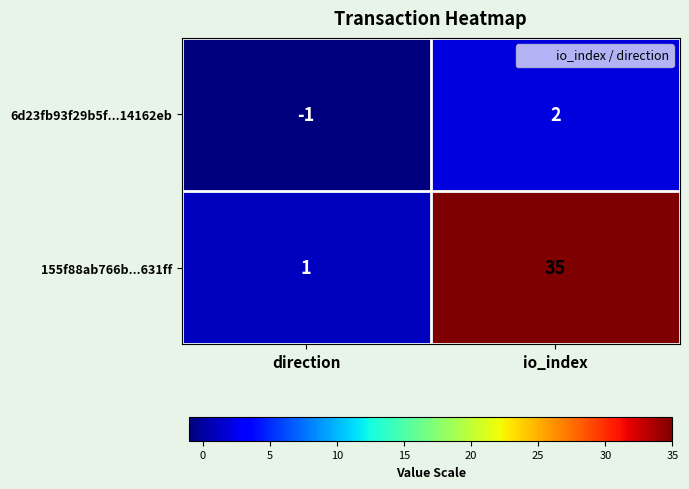

Between direction and io_index, which series saw the biggest shift?

155f88ab766b...631ff